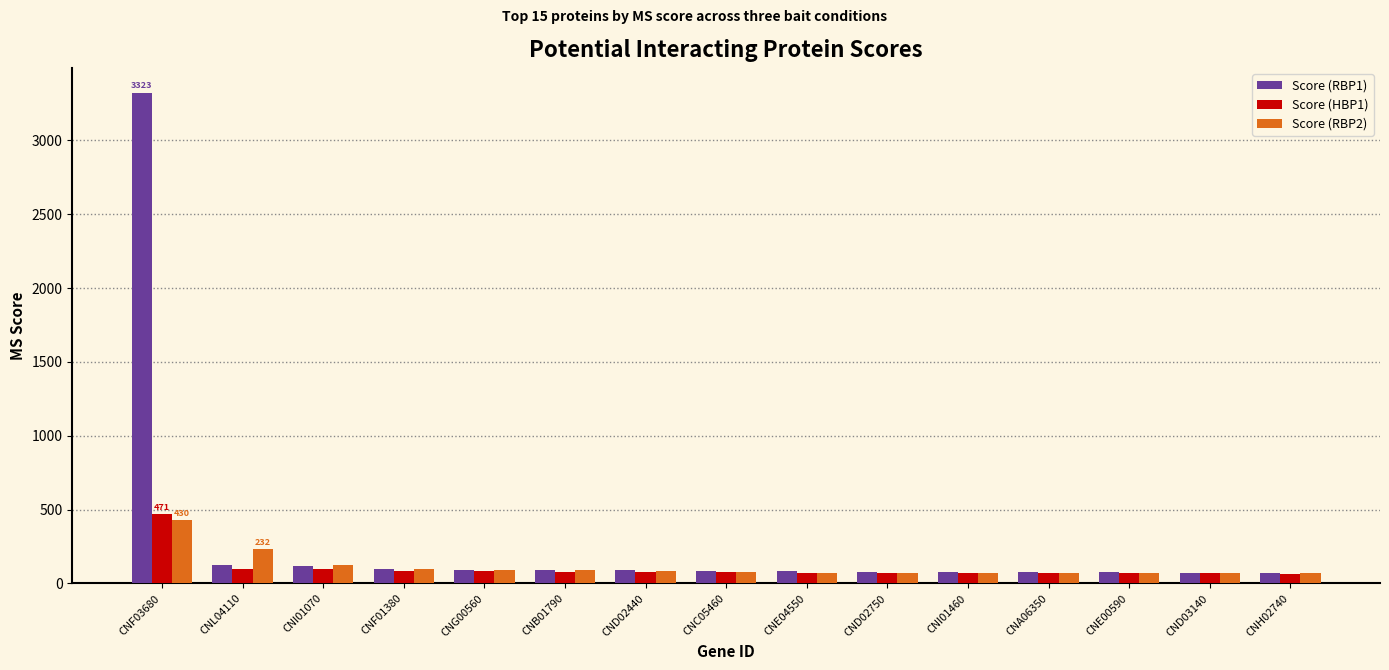

Is it true that Score (HBP1) equals 85 at CNG00560?

True